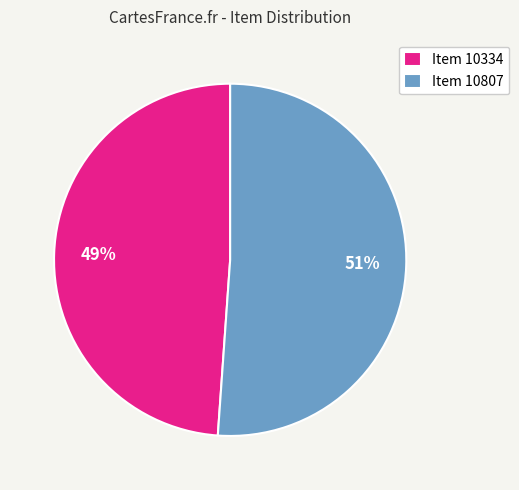

Approximately how many times larger is the value at Item 10807 compared to Item 10334?

1.0